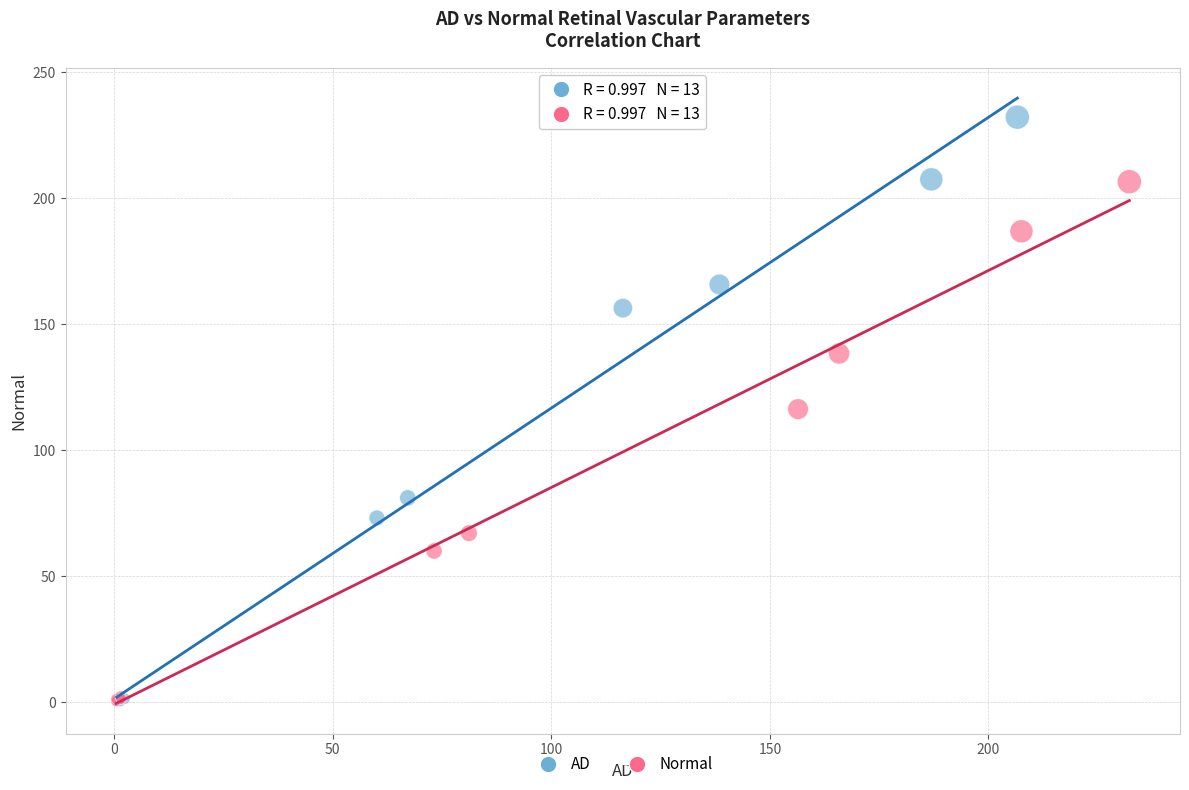

Which series has the widest spread of Y values?

AD